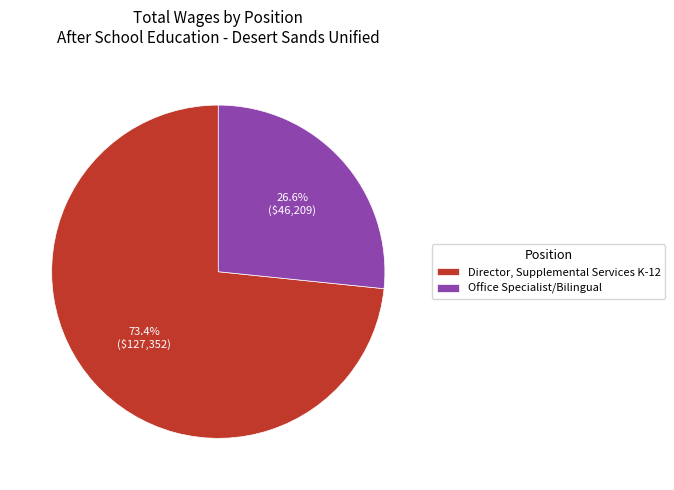

How much of the chart is everything except Director, Supplemental Services K-12?

26.6%